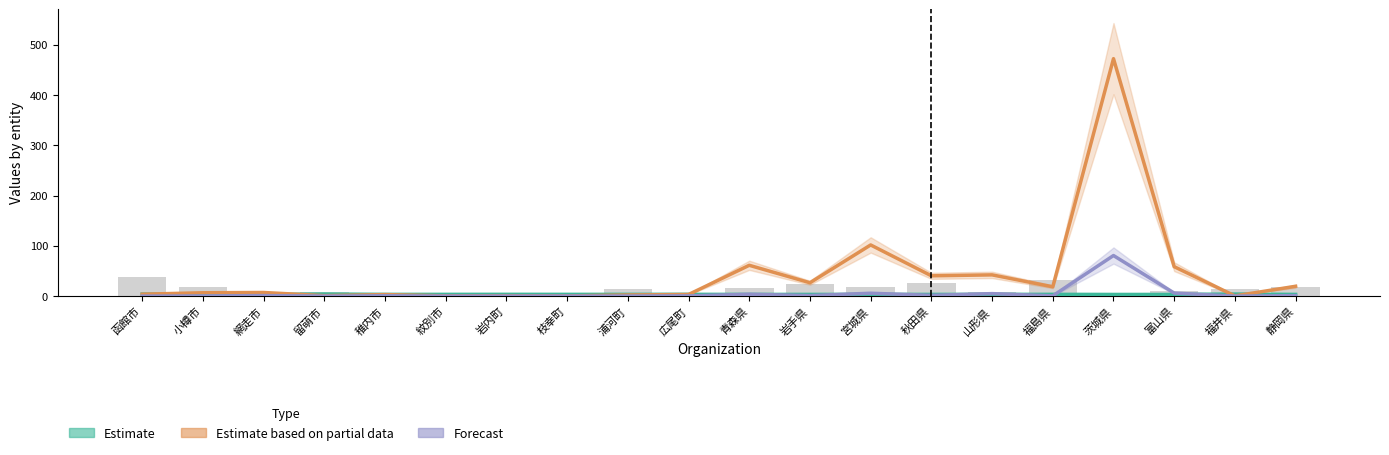

What position from the right is 秋田県?

7